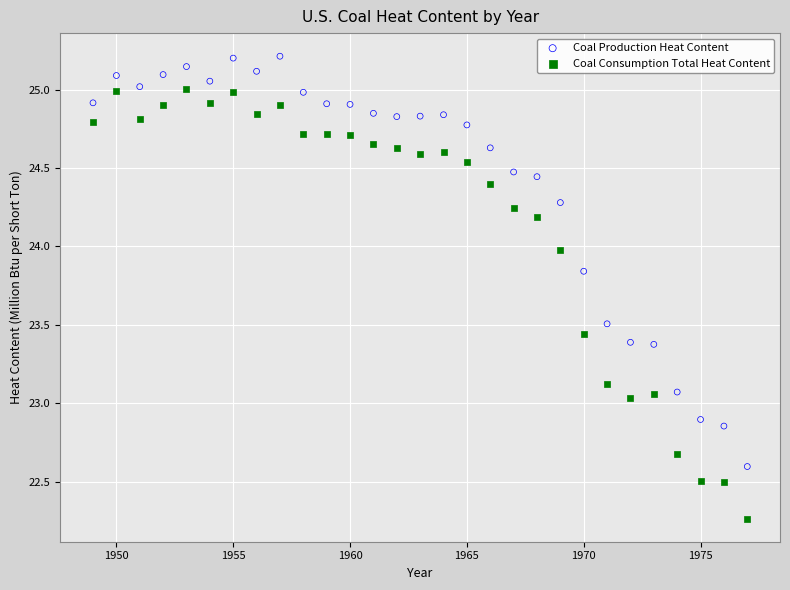

Which series reaches the minimum Y coordinate?

Coal Consumption Total Heat Content